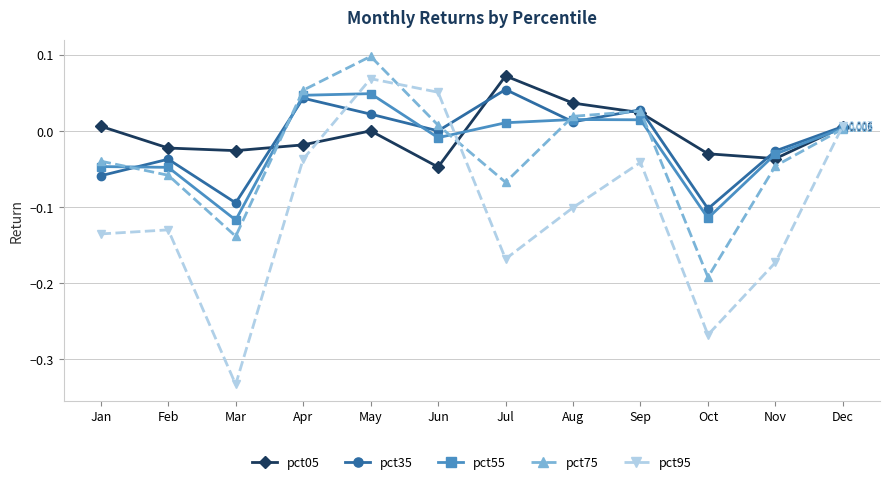

What is the difference between the second highest and second lowest values in the pct95 series?

0.3